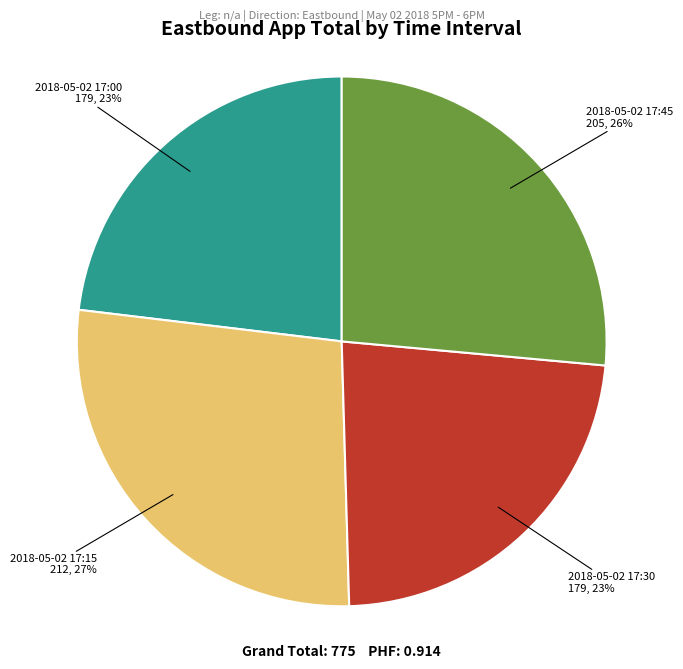

How many slices are in this pie chart?

4